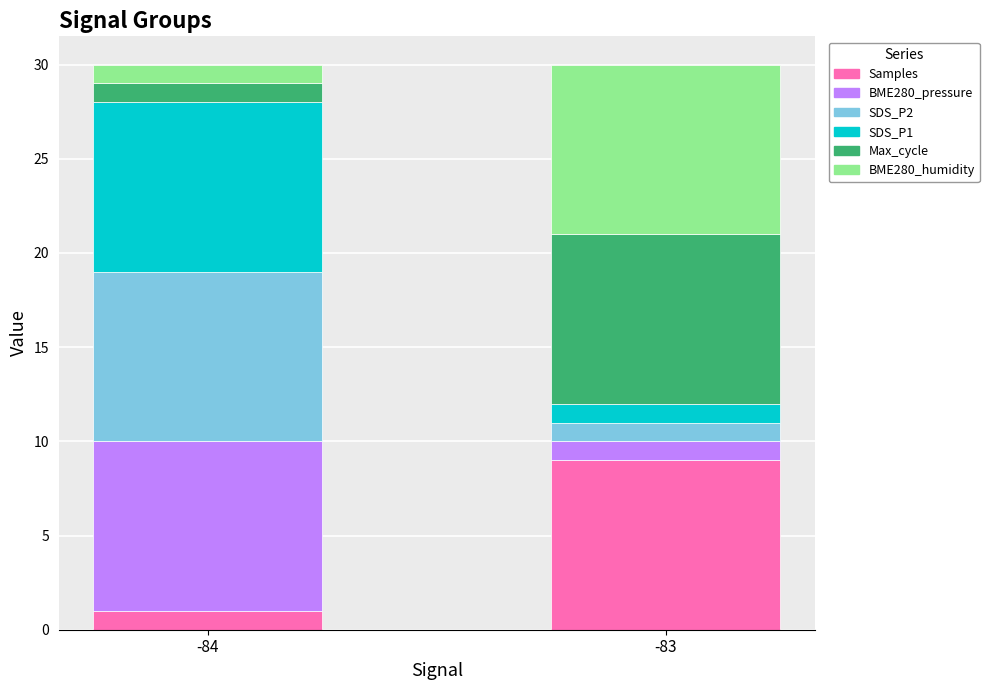

What is the total value across all series at -84?

30